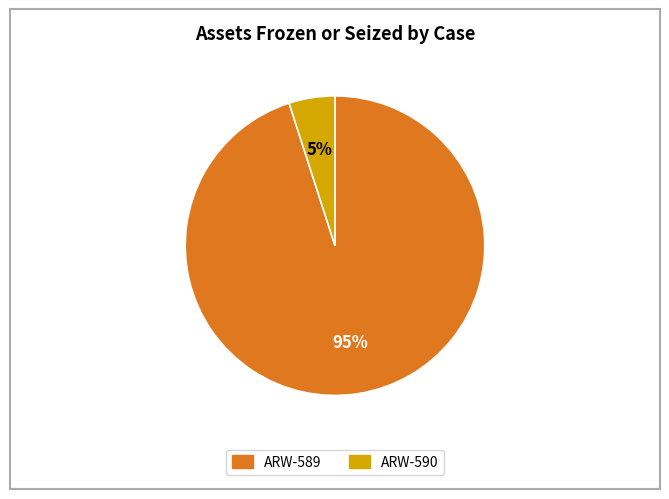

How many segments does this pie chart have?

2